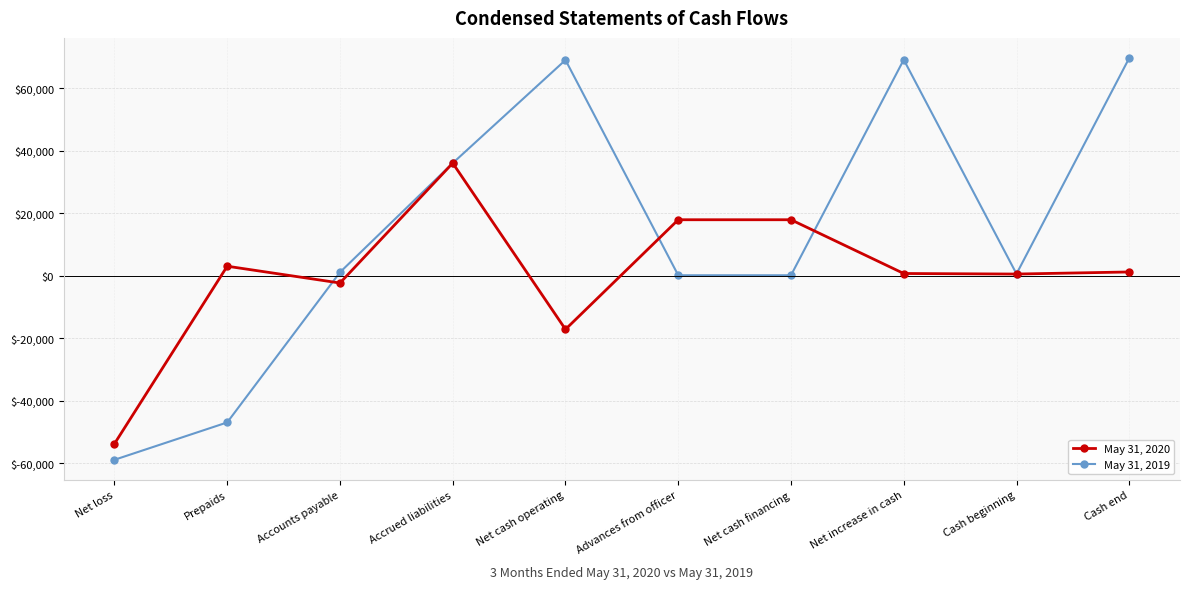

Which series ends up on top after the final intersection of May 31, 2020 and May 31, 2019?

May 31, 2019